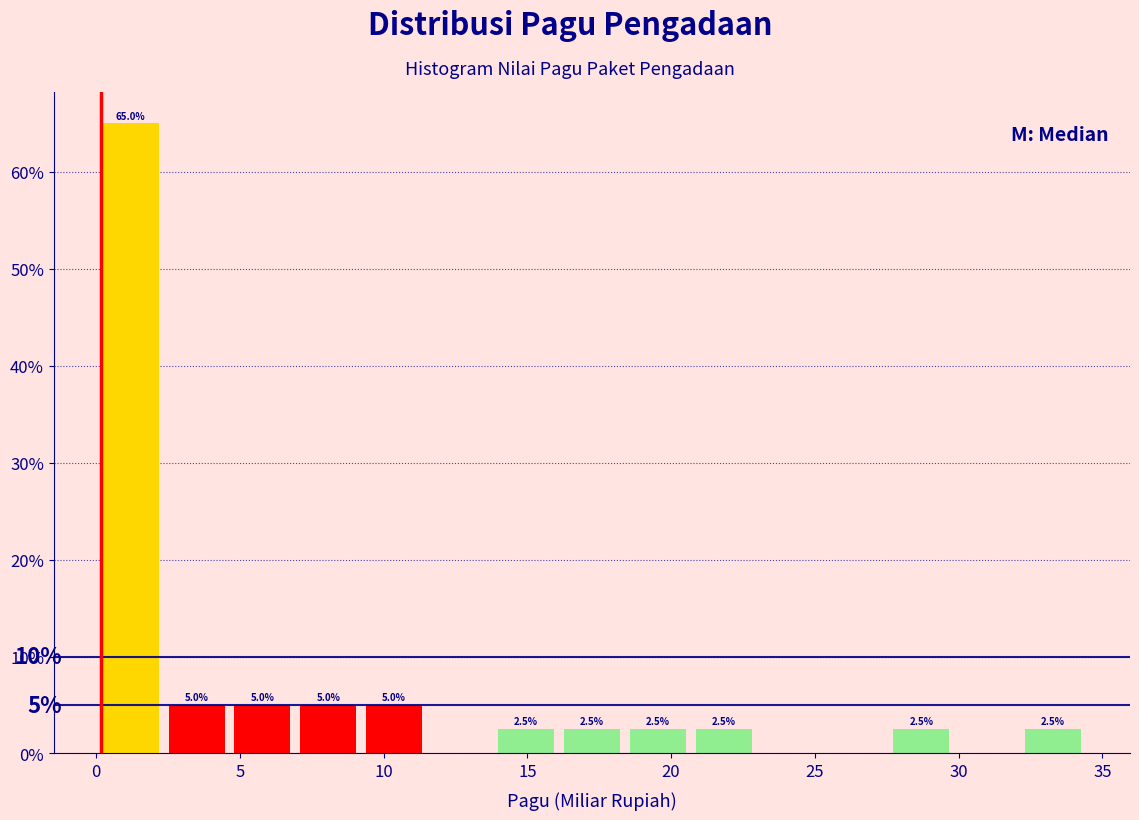

Which range on the x-axis has the tallest bar?

0.0 to 2.5